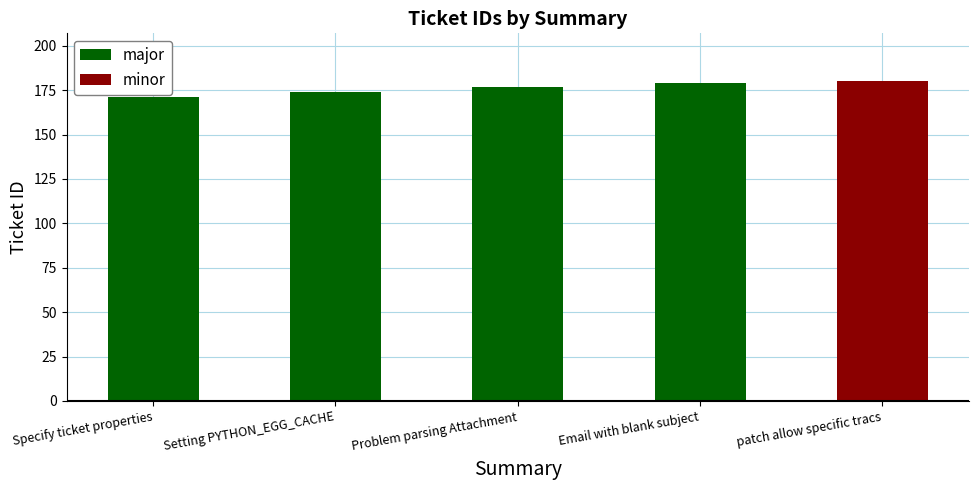

What is the label of the 1st bar from the right?

Email with blank subject